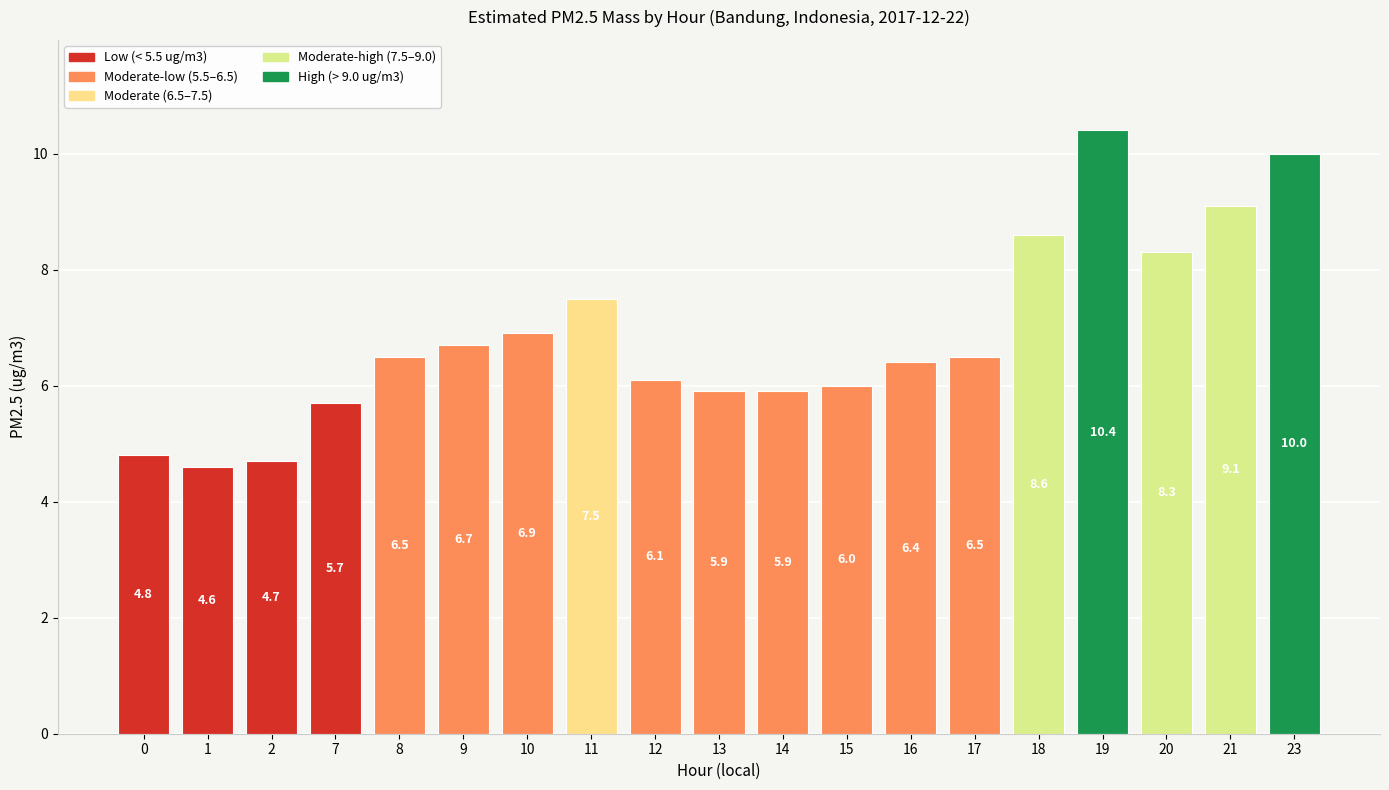

What is the approximate value at 23?

10.0